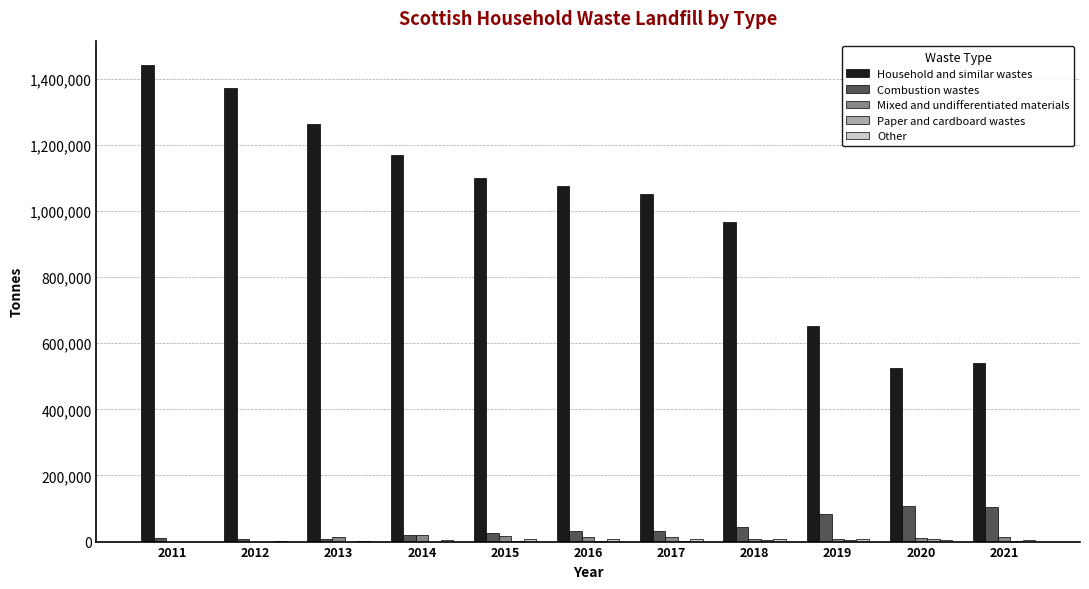

What is the maximum value shown in the chart?

1443265.1